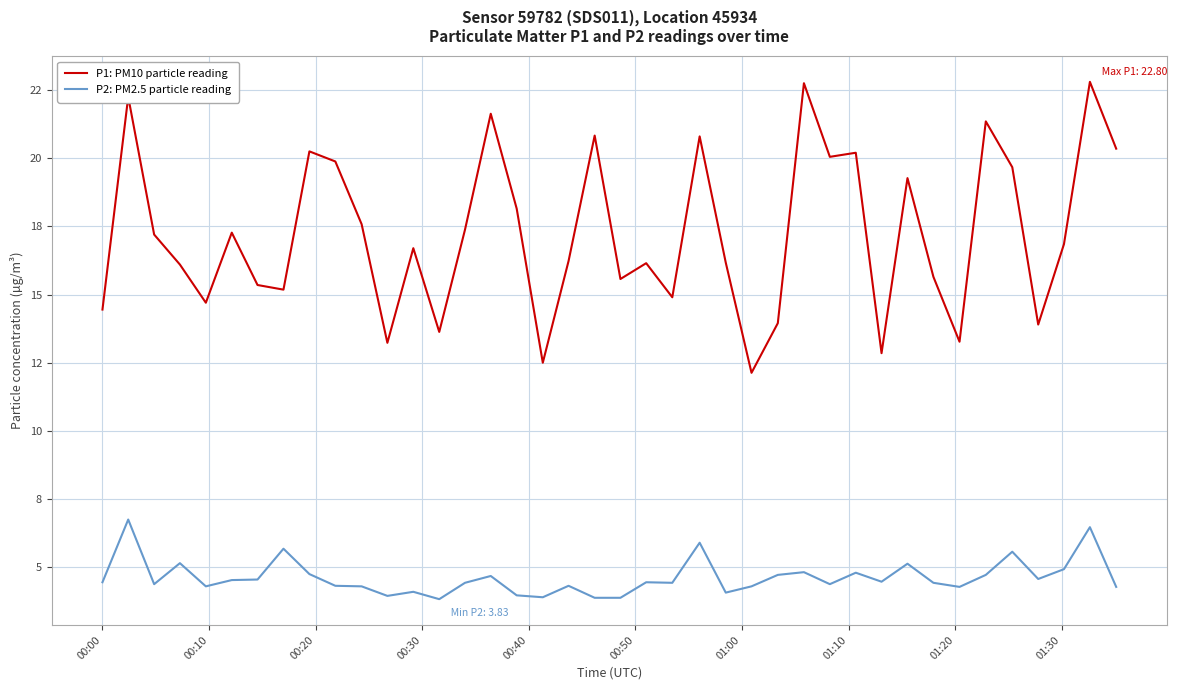

Is this an area chart (filled region under the line)?

No